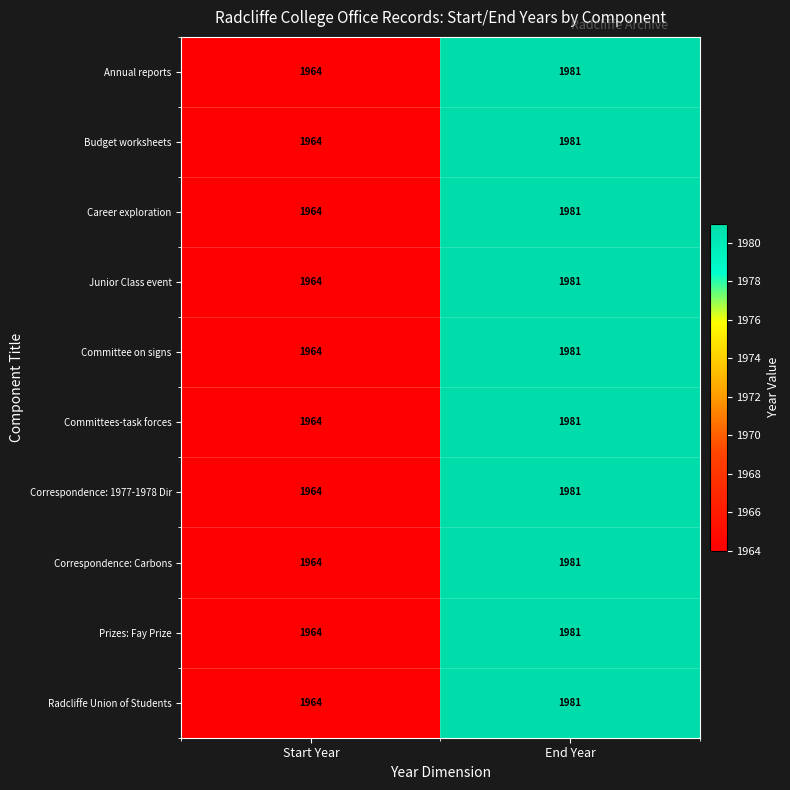

Read the Correspondence: 1977-1978 Dir value at End Year.

1981